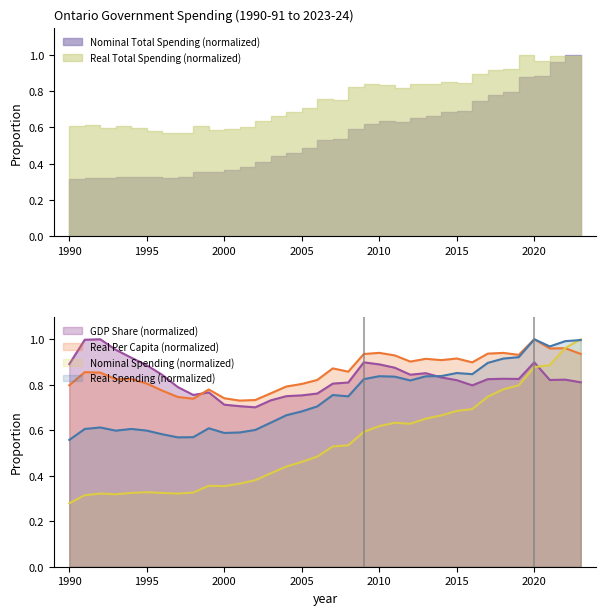

What is the difference between the maximum and minimum values in the Nominal Total Spending ($ billions) series?

0.7